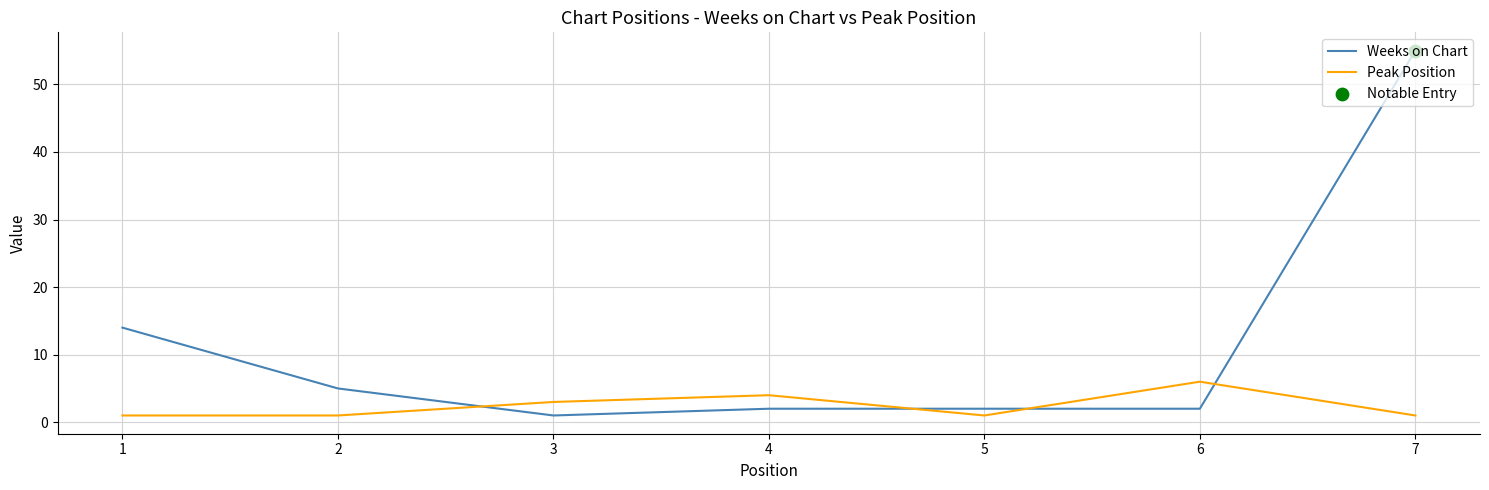

Which series has the largest total across all categories?

Weeks on Chart